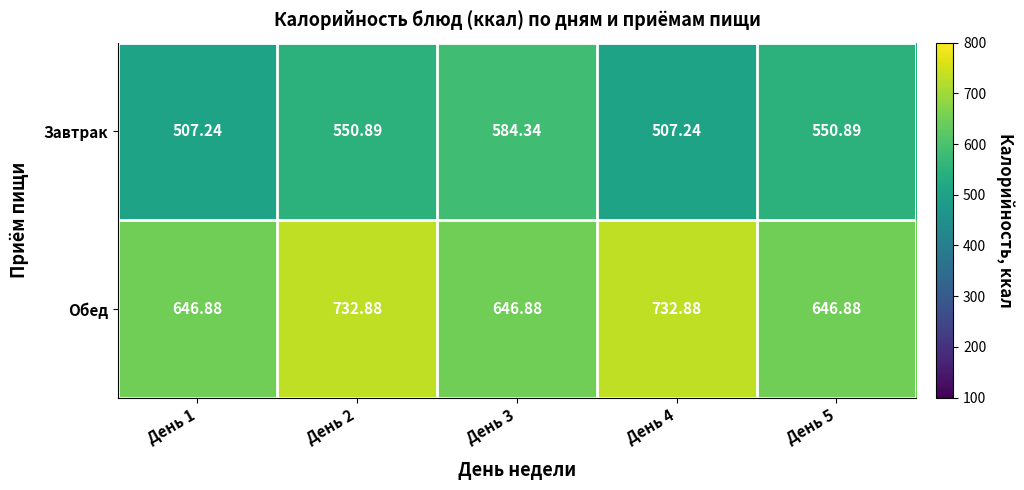

Rank the series at День 5 from lowest to highest value.

Завтрак, Обед